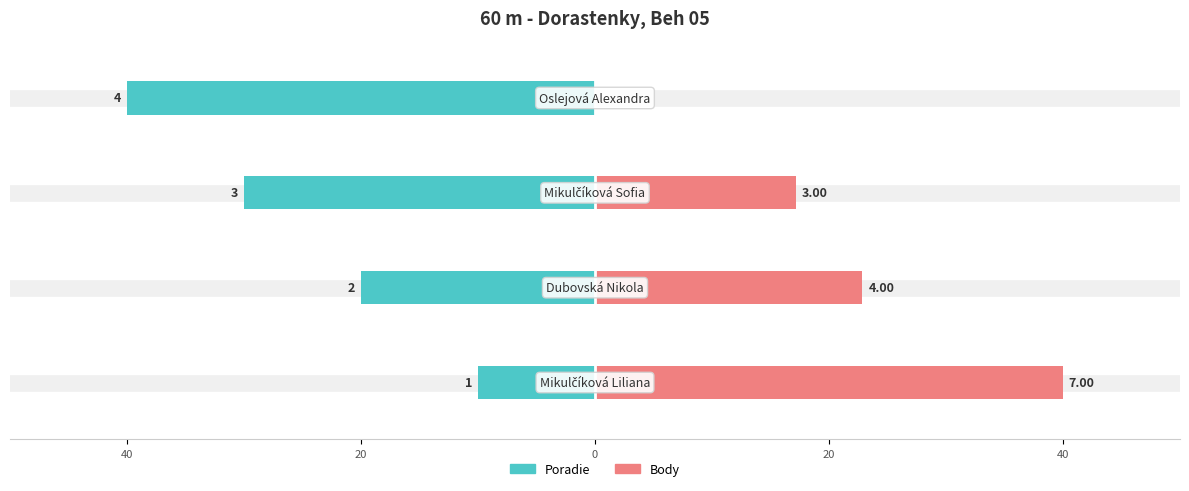

Read the Poradie value at 20.

-40.0